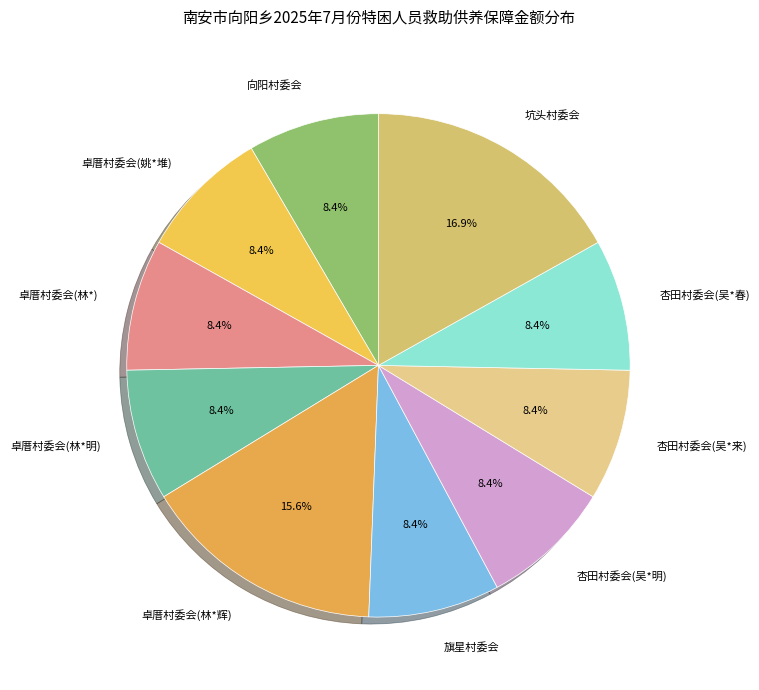

How many segments does this pie chart have?

10